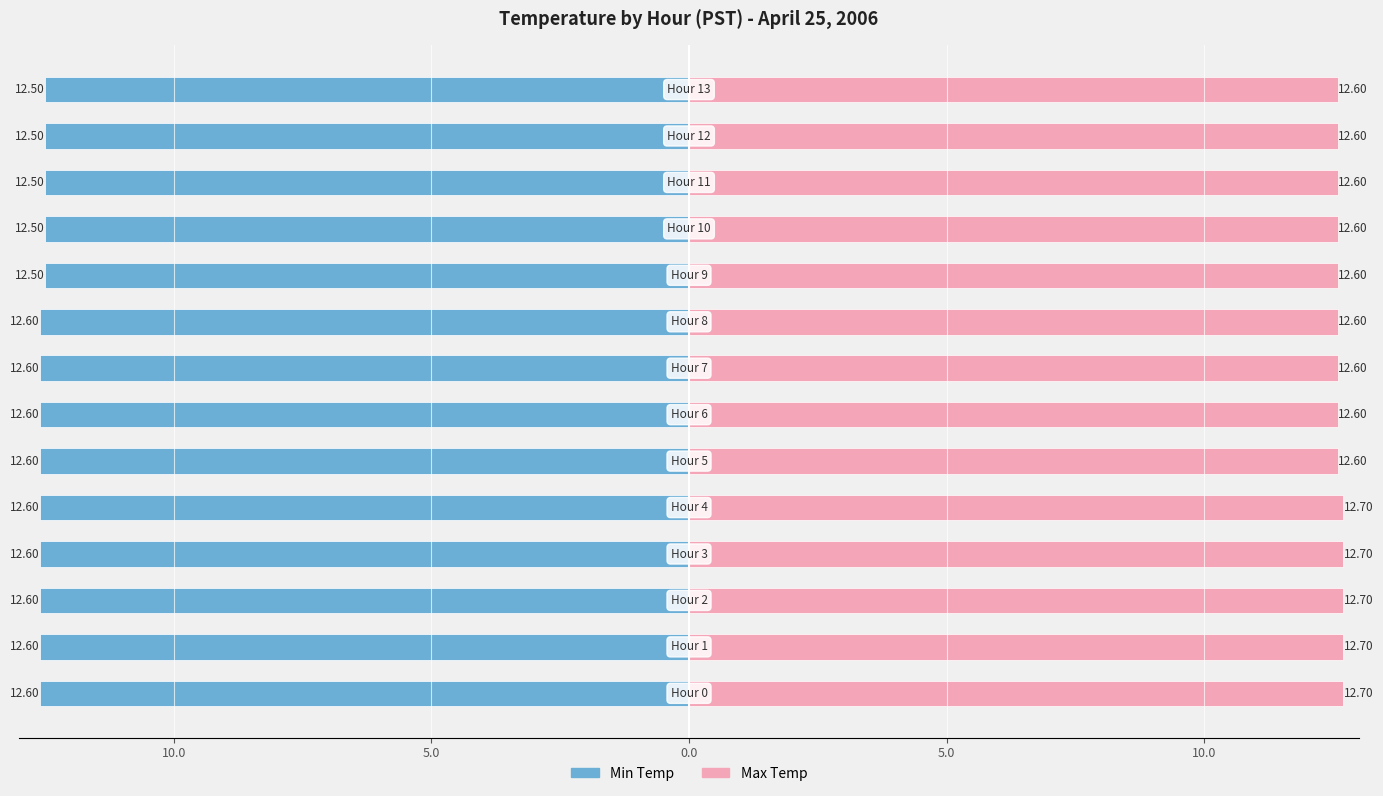

What is the average value of the Min Temp series?

-12.6